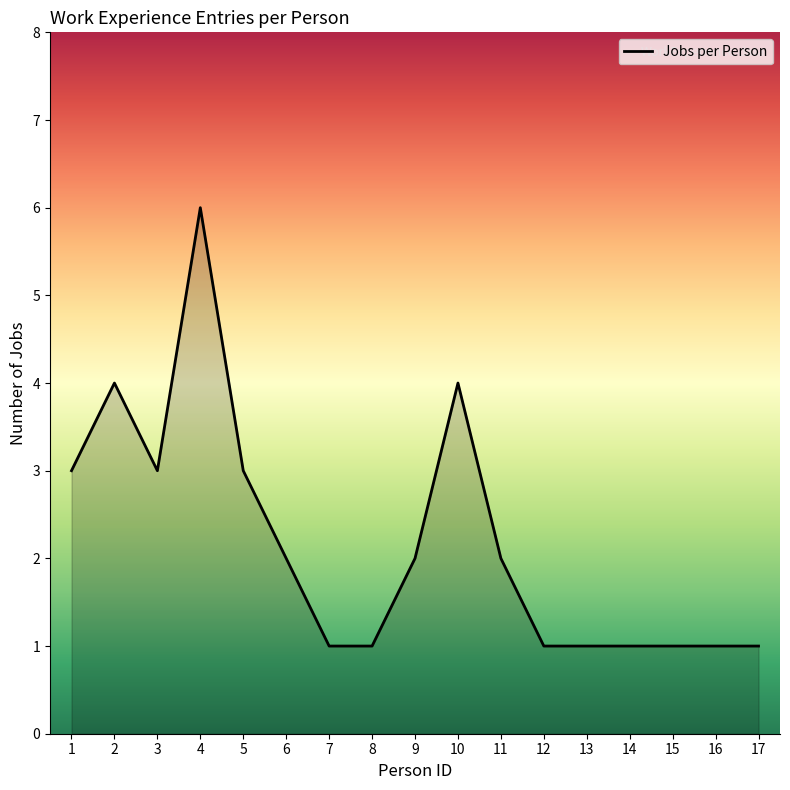

What is the difference between the maximum and minimum values?

5